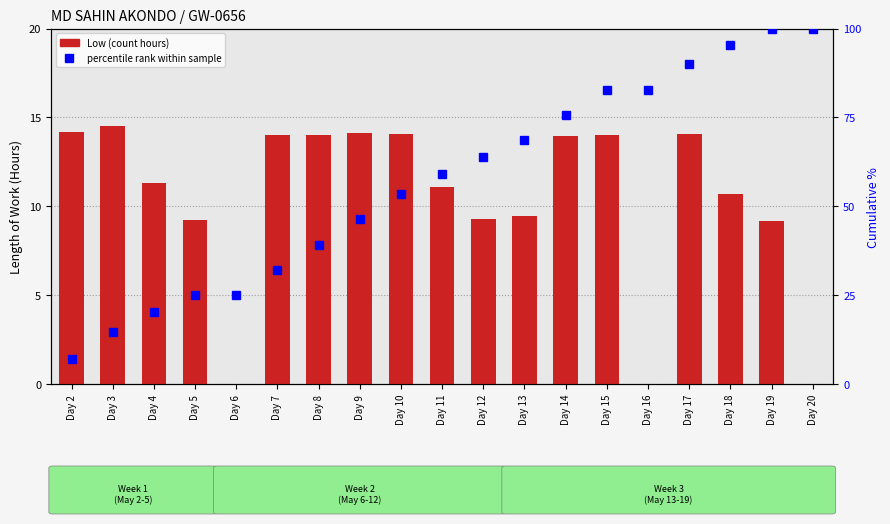

List the labels in order of Low (Hours) value, largest first.

Day 3, Day 2, Day 9, Day 10, Day 17, Day 8, Day 15, Day 7, Day 14, Day 4, Day 11, Day 18, Day 13, Day 12, Day 5, Day 19, Day 6, Day 16, Day 20